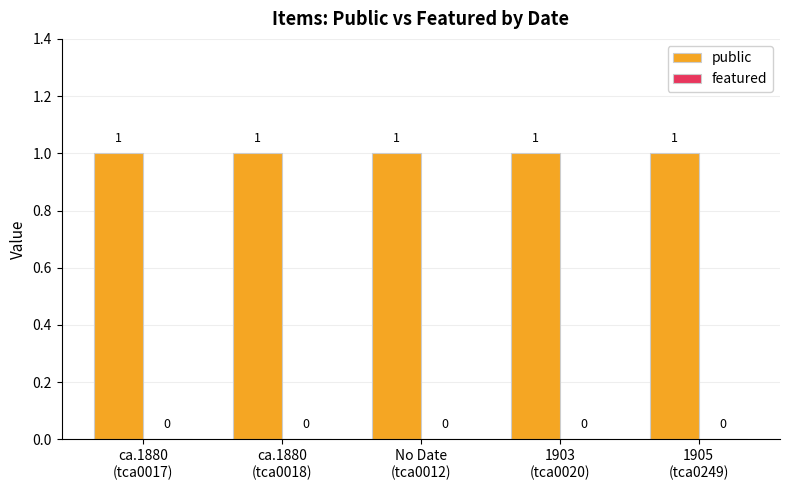

What position from the right is ca.1880
(tca0017)?

5